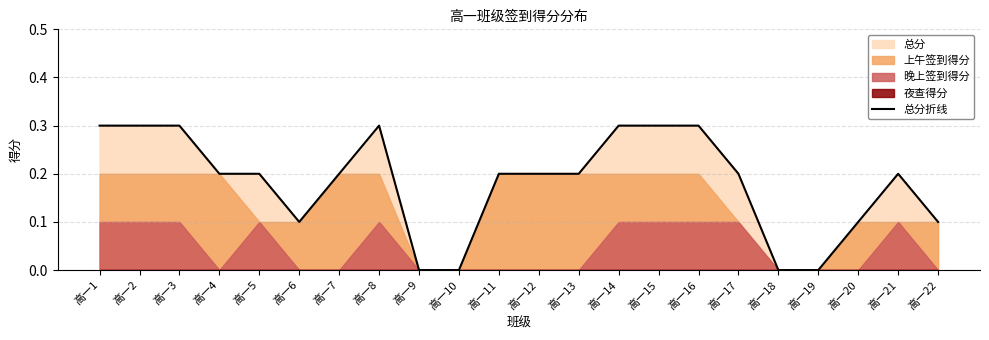

How many lines are shown in the chart?

1